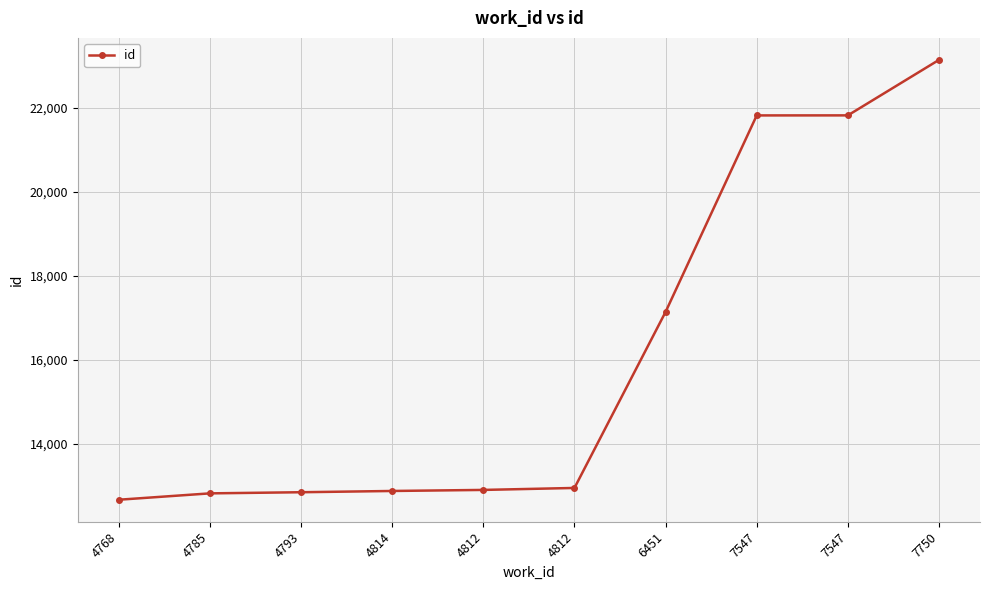

How many values are below 12941?

5